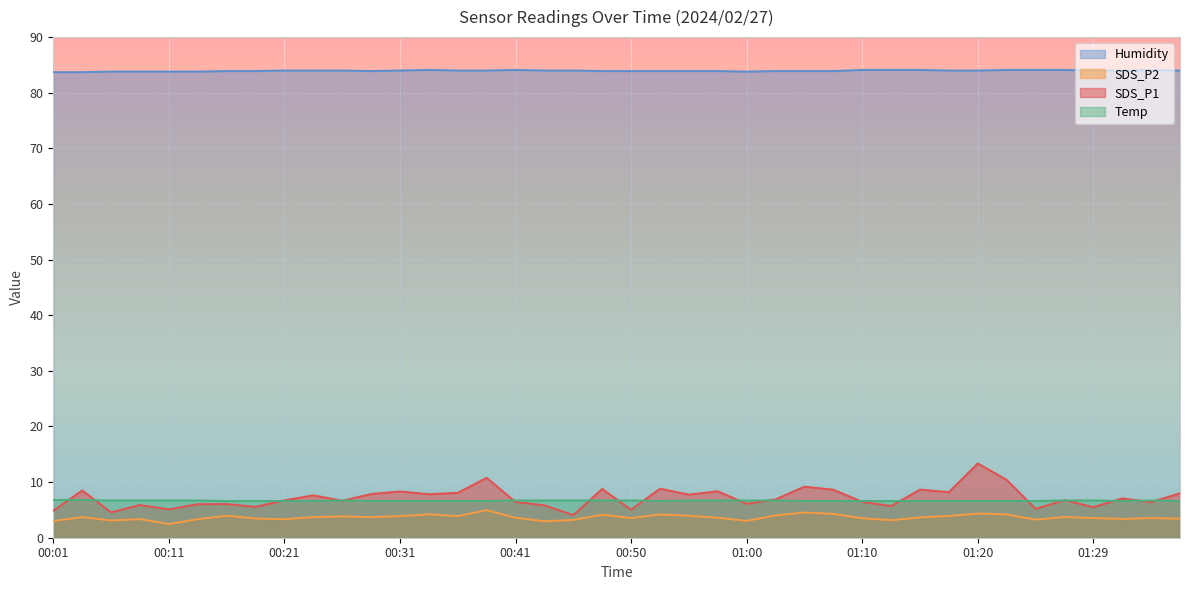

Reading left to right, transcribe all the data shown in this chart.

SDS_P1: 00:01=4.8	00:04=8.5	00:06=4.6	00:09=5.9	00:11=5.1	00:14=6.0	00:16=6.0	00:19=5.5	00:21=6.7	00:23=7.6	00:26=6.7	00:28=7.8	00:31=8.3	00:33=7.8	00:36=8.1	00:38=10.8	00:41=6.4	00:43=5.8	00:45=4.1	00:48=8.8	00:50=5.0	00:53=8.8	00:55=7.8	00:58=8.3	01:00=6.1	01:03=6.9	01:05=9.2	01:07=8.6	01:10=6.5	01:12=5.7	01:15=8.7	01:17=8.2	01:20=13.3	01:22=10.4	01:25=5.2	01:27=6.8	01:29=5.5	01:32=7.1	01:34=6.4	01:37=8.0
SDS_P2: 00:01=3.0	00:04=3.7	00:06=3.1	00:09=3.4	00:11=2.5	00:14=3.3	00:16=4.0	00:19=3.5	00:21=3.3	00:23=3.7	00:26=3.8	00:28=3.7	00:31=3.9	00:33=4.2	00:36=3.9	00:38=5.0	00:41=3.6	00:43=3.0	00:45=3.2	00:48=4.1	00:50=3.5	00:53=4.2	00:55=4.0	00:58=3.6	01:00=3.0	01:03=4.0	01:05=4.5	01:07=4.3	01:10=3.5	01:12=3.1	01:15=3.6	01:17=3.9	01:20=4.3	01:22=4.2	01:25=3.2	01:27=3.7	01:29=3.5	01:32=3.4	01:34=3.5	01:37=3.4
Temp: 00:01=6.8	00:04=6.8	00:06=6.7	00:09=6.7	00:11=6.7	00:14=6.7	00:16=6.6	00:19=6.6	00:21=6.6	00:23=6.6	00:26=6.7	00:28=6.6	00:31=6.6	00:33=6.6	00:36=6.6	00:38=6.6	00:41=6.7	00:43=6.7	00:45=6.7	00:48=6.7	00:50=6.7	00:53=6.6	00:55=6.7	00:58=6.7	01:00=6.7	01:03=6.7	01:05=6.6	01:07=6.6	01:10=6.6	01:12=6.6	01:15=6.6	01:17=6.6	01:20=6.6	01:22=6.6	01:25=6.6	01:27=6.7	01:29=6.7	01:32=6.6	01:34=6.7	01:37=6.6
Humidity: 00:01=83.7	00:04=83.7	00:06=83.8	00:09=83.8	00:11=83.8	00:14=83.8	00:16=83.9	00:19=83.9	00:21=84.0	00:23=84.0	00:26=84.0	00:28=83.9	00:31=84.0	00:33=84.1	00:36=84.0	00:38=84.0	00:41=84.1	00:43=84.0	00:45=84.0	00:48=83.9	00:50=83.9	00:53=83.9	00:55=83.9	00:58=83.9	01:00=83.8	01:03=83.9	01:05=83.9	01:07=83.9	01:10=84.1	01:12=84.1	01:15=84.1	01:17=84.0	01:20=84.0	01:22=84.1	01:25=84.1	01:27=84.1	01:29=84.0	01:32=84.0	01:34=84.1	01:37=84.0